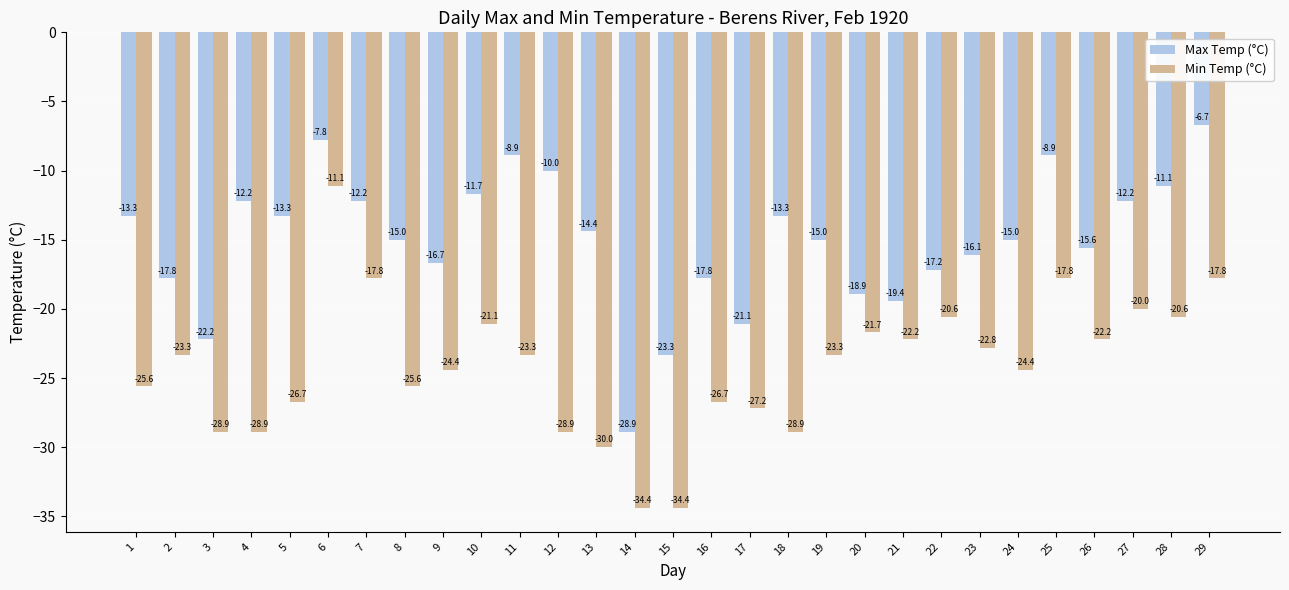

What is the spread (max minus min) of values at 13?

15.6